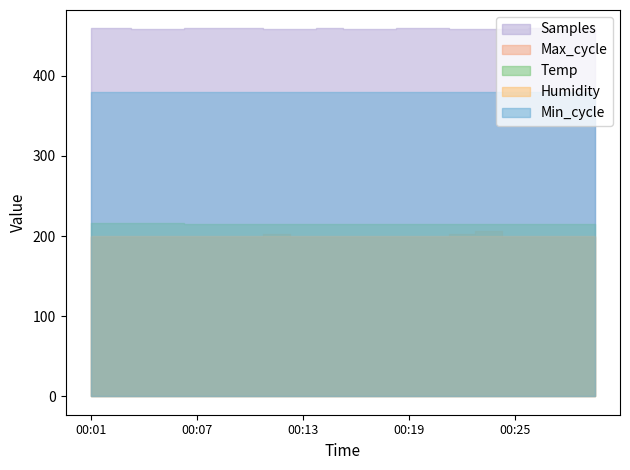

True or false: Max_cycle and Temp cross at least once.

False